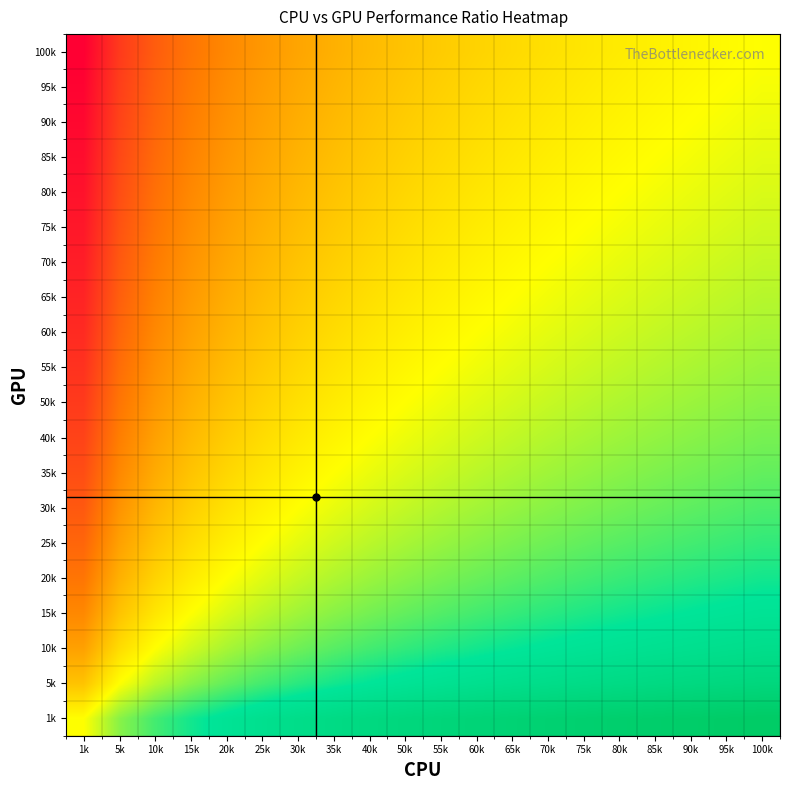

At which category is the sum across all series the highest?

100k